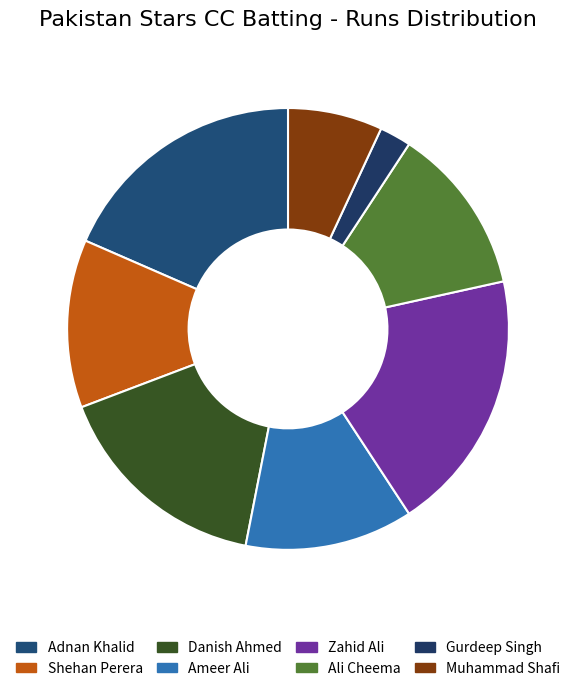

Is the sum of Zahid Ali and Ameer Ali greater than half?

No